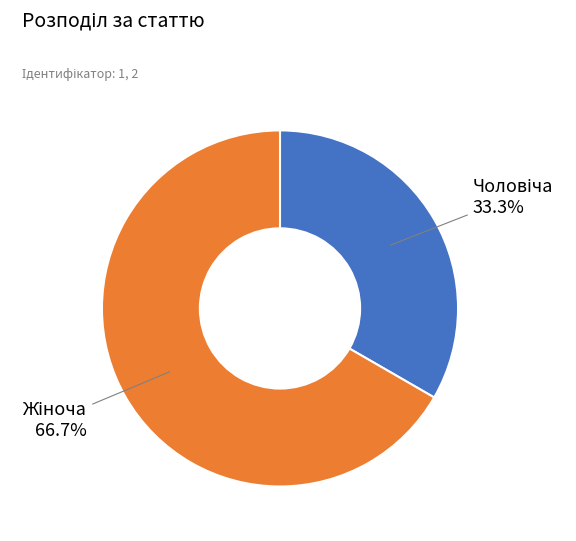

How many slices are in this pie chart?

2